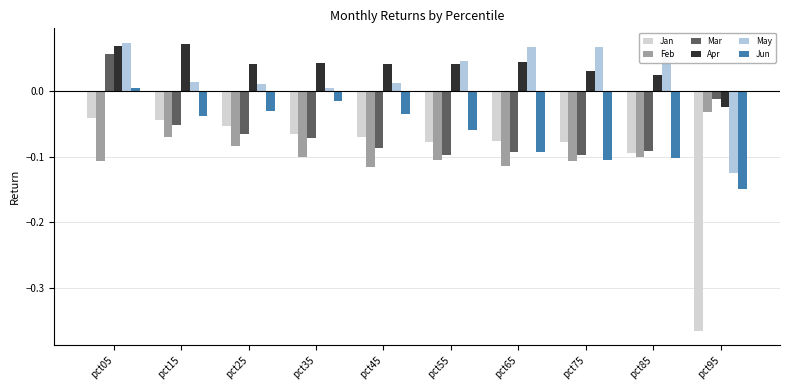

What are all the series names shown in the legend?

Jan, Feb, Mar, Apr, May, Jun